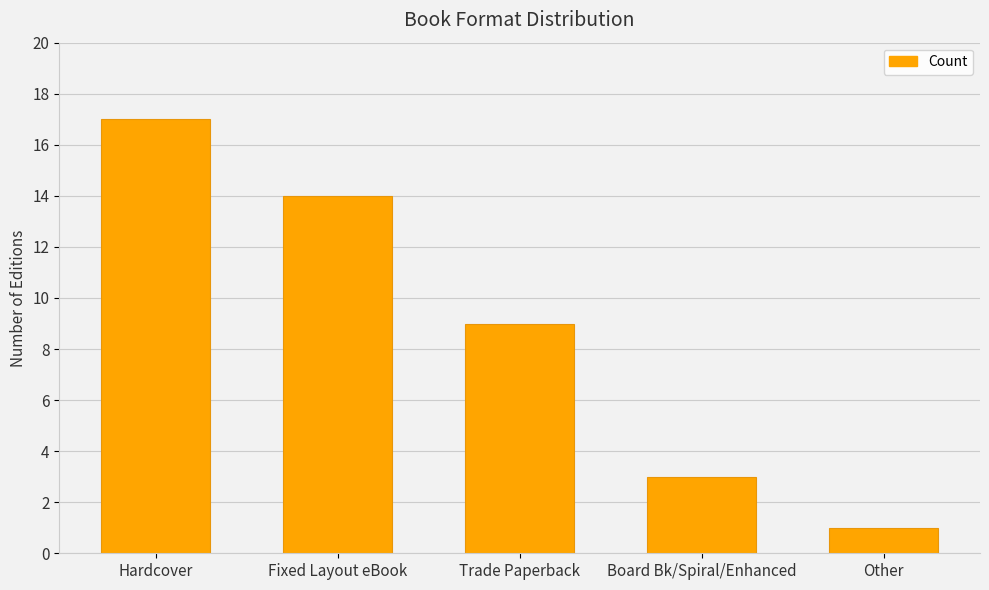

Count the values in the range 3 to 14.

3